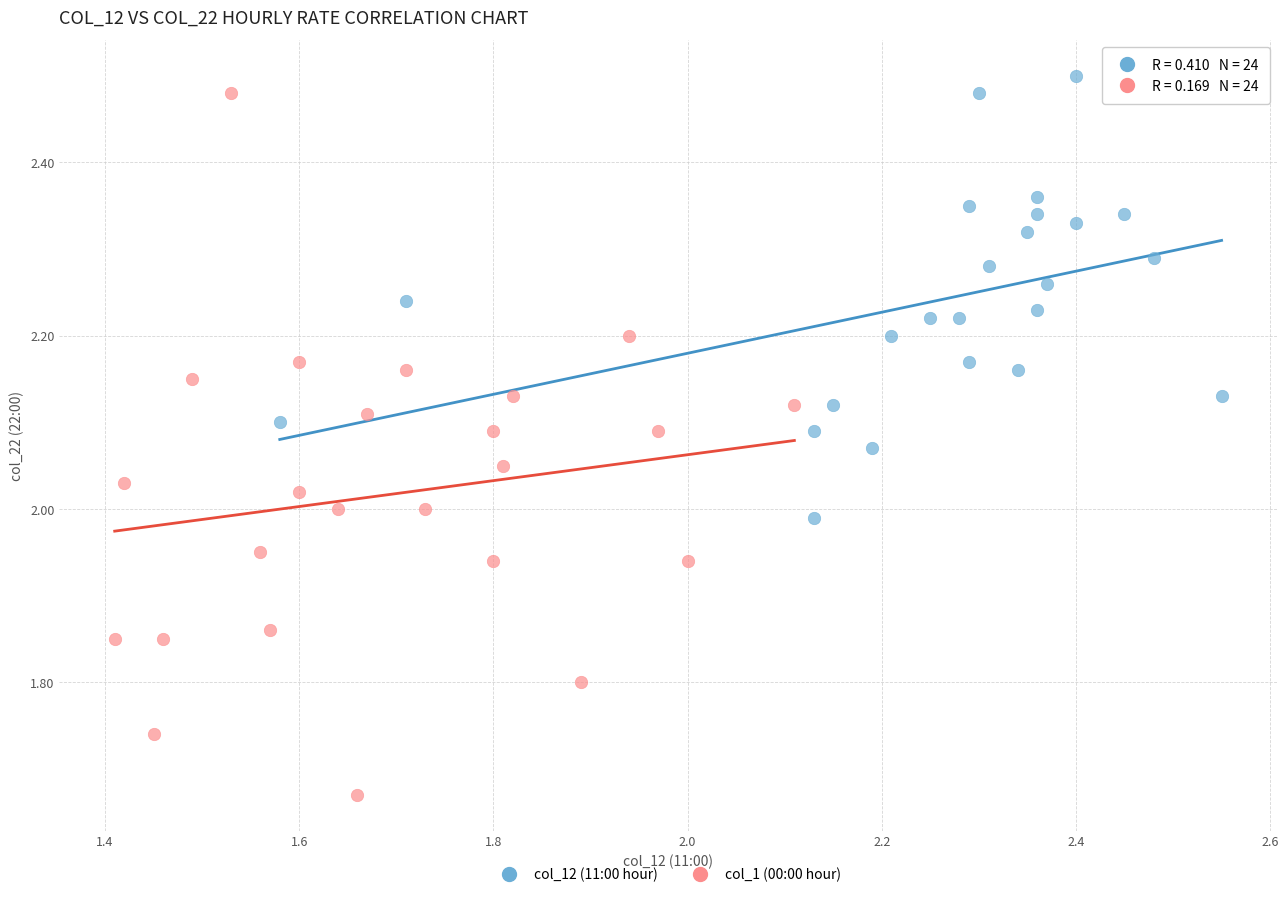

Which series has the widest spread of Y values?

col_1 (00:00 hour)